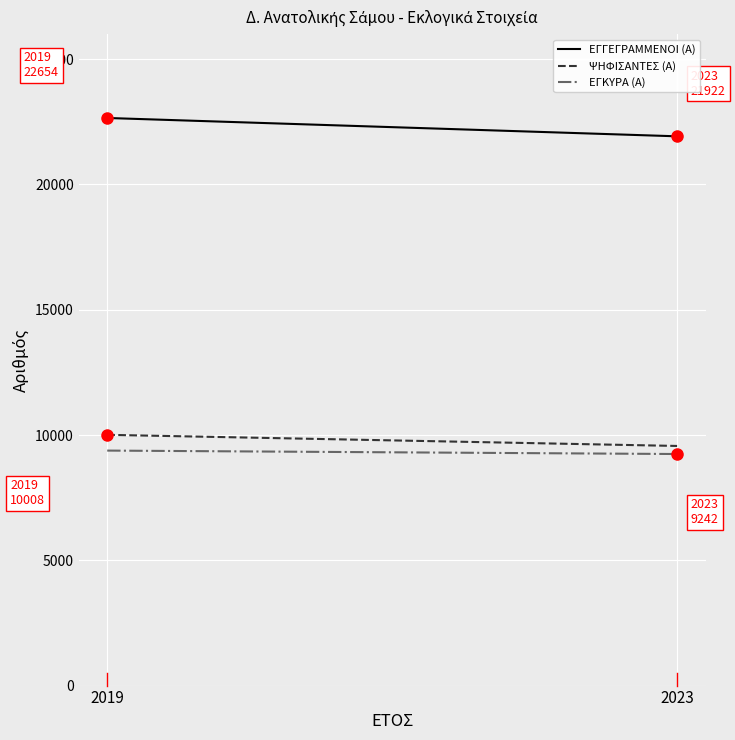

Is the value of ΕΓΓΕΓΡΑΜΜΕΝΟΙ (Α) at 2023 greater than the value of ΨΗΦΙΣΑΝΤΕΣ (Α) at 2023?

Yes